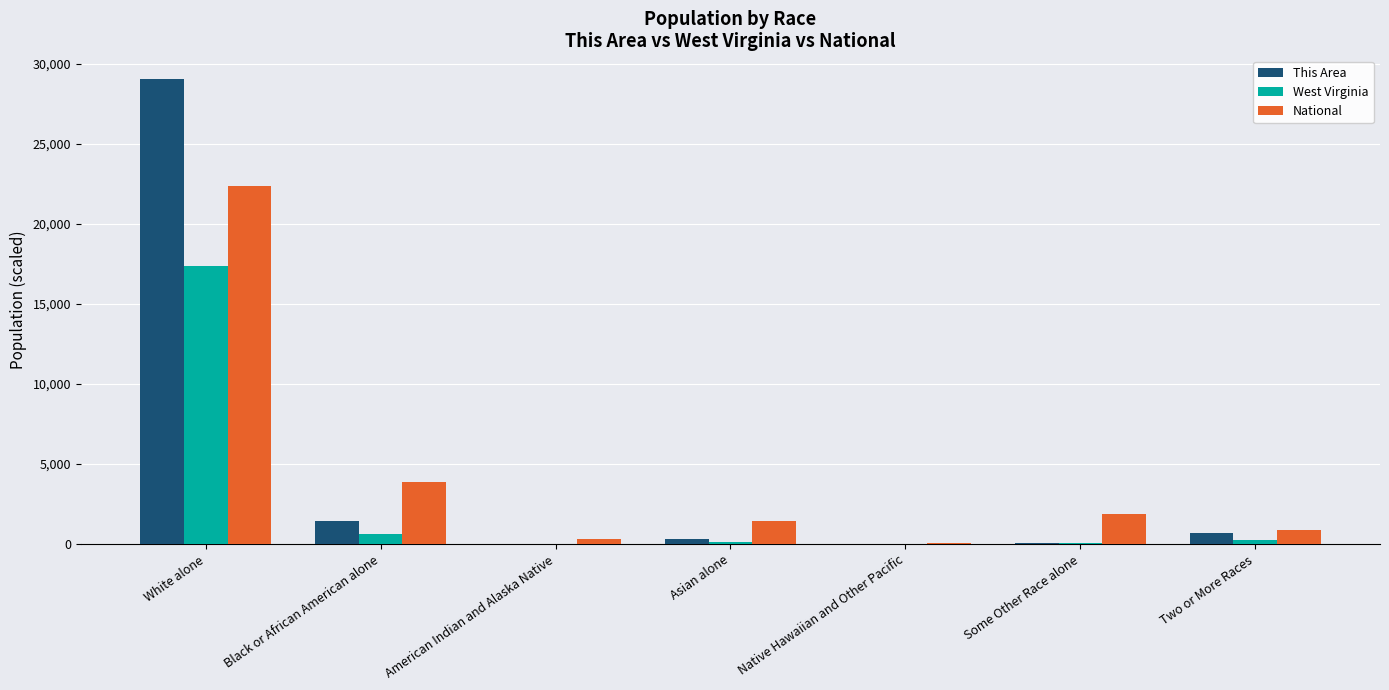

At which category is the sum across all series the highest?

White alone